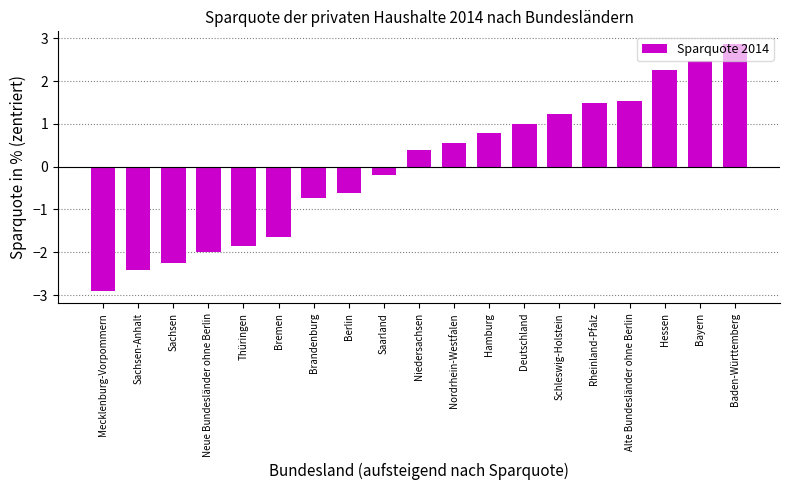

Rank the categories by value from lowest to highest.

Mecklenburg-Vorpommern, Sachsen-Anhalt, Sachsen, Neue Bundesländer ohne Berlin, Thüringen, Bremen, Brandenburg, Berlin, Saarland, Niedersachsen, Nordrhein-Westfalen, Hamburg, Deutschland, Schleswig-Holstein, Rheinland-Pfalz, Alte Bundesländer ohne Berlin, Hessen, Bayern, Baden-Württemberg